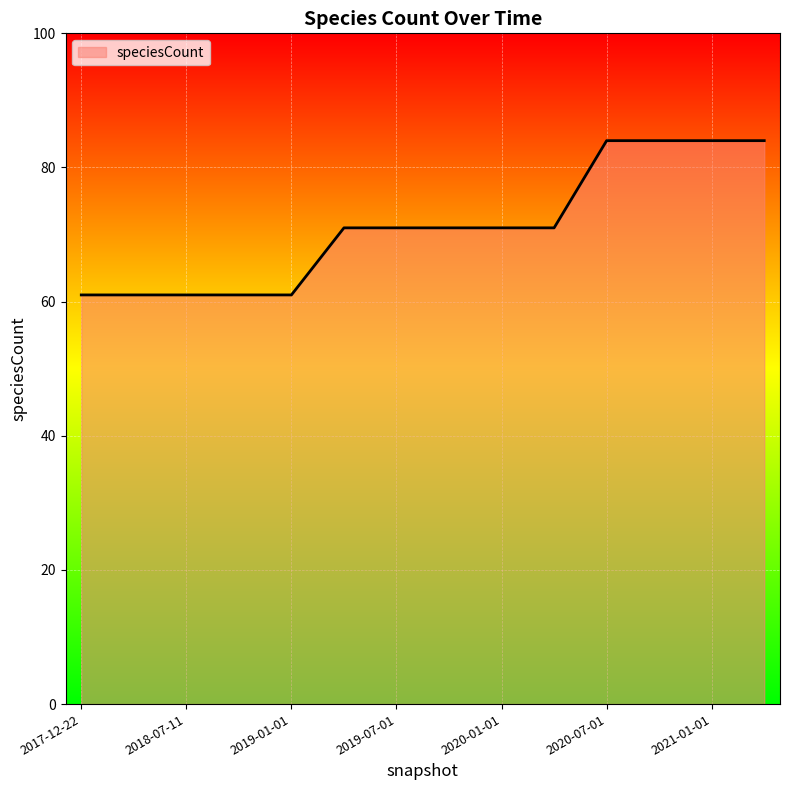

What is the sum of all values?

996